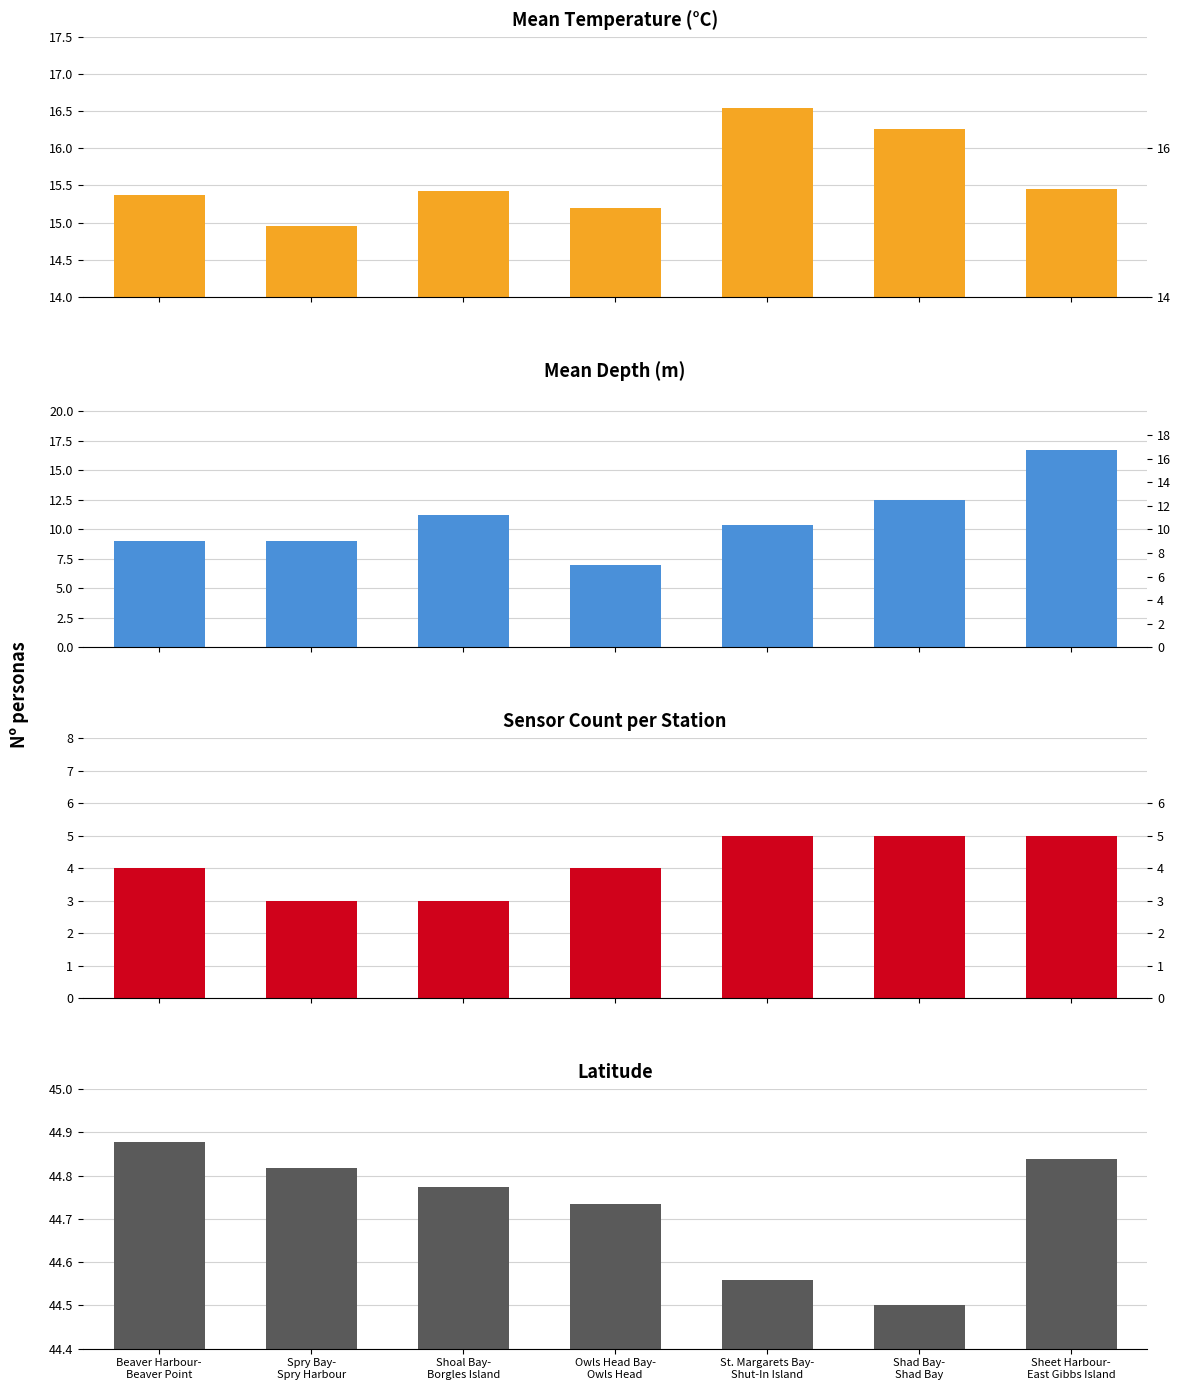

List the series in order of their peak value, highest first.

Latitude, Mean Depth (m), Mean Temperature (°C), Sensor Count